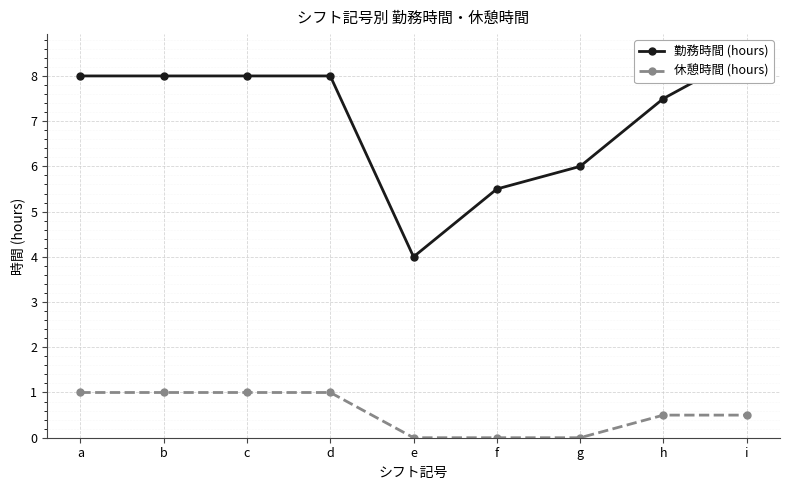

How many lines are shown in the chart?

2